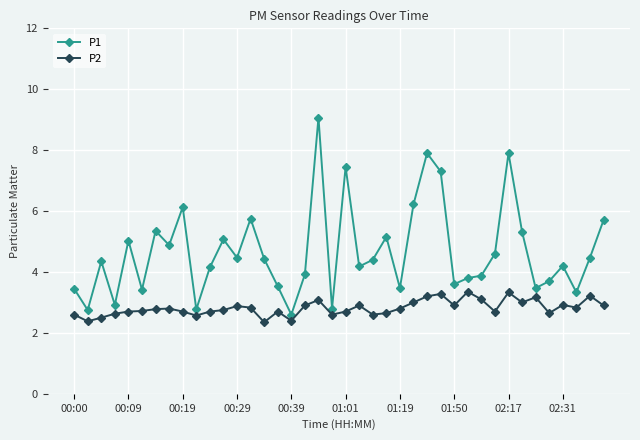

List the series in order of their overall mean, lowest first.

P2, P1